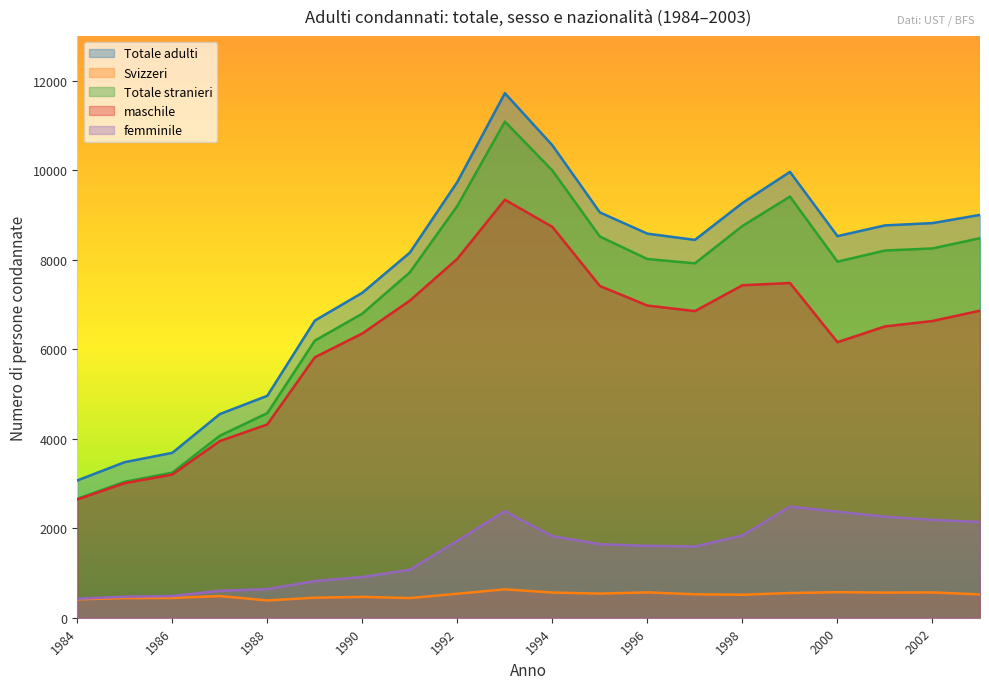

True or false: maschile has a value of 3405 at 2003.

False